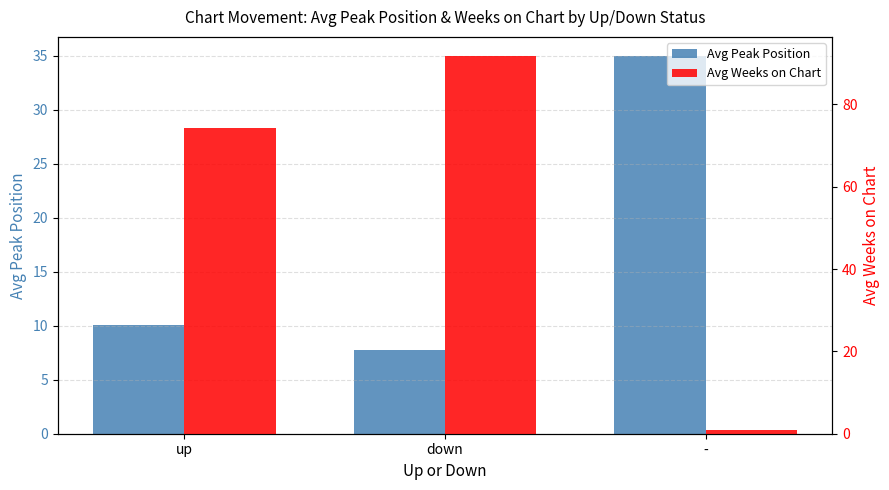

Reading right to left, what are all the values shown in this chart?

Avg Peak Position: 35.0	7.7	10.1
Avg Weeks on Chart: 1.0	91.8	74.2